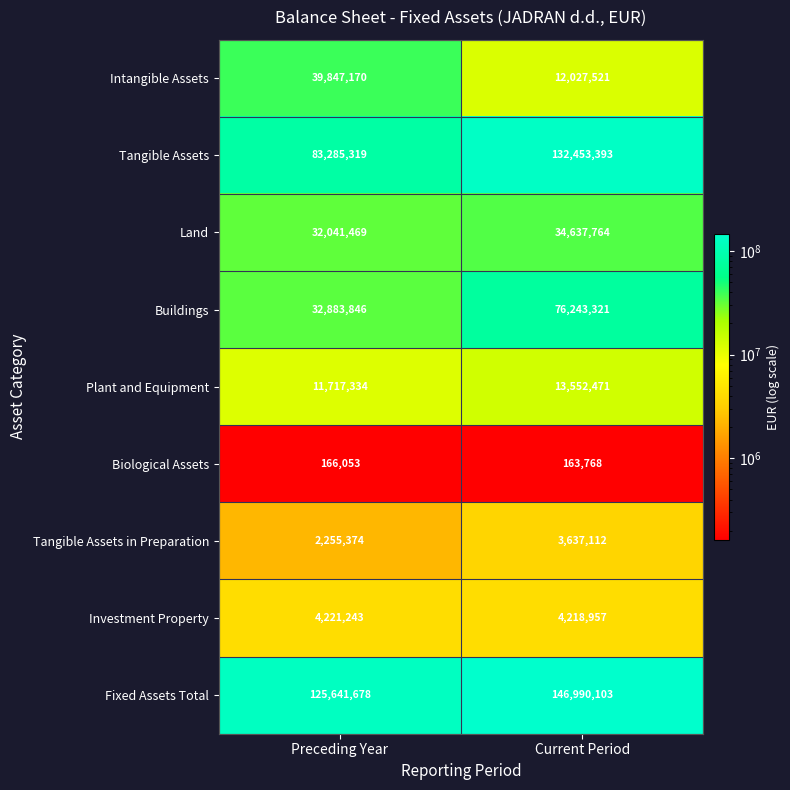

How many data points does each series have?

2